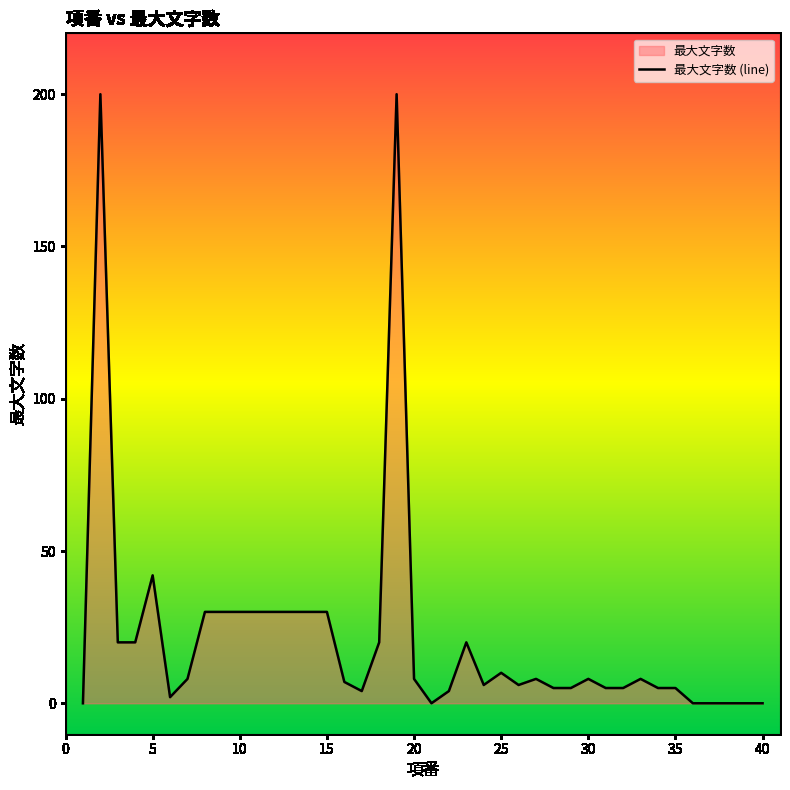

What is the difference between the maximum and minimum values?

200